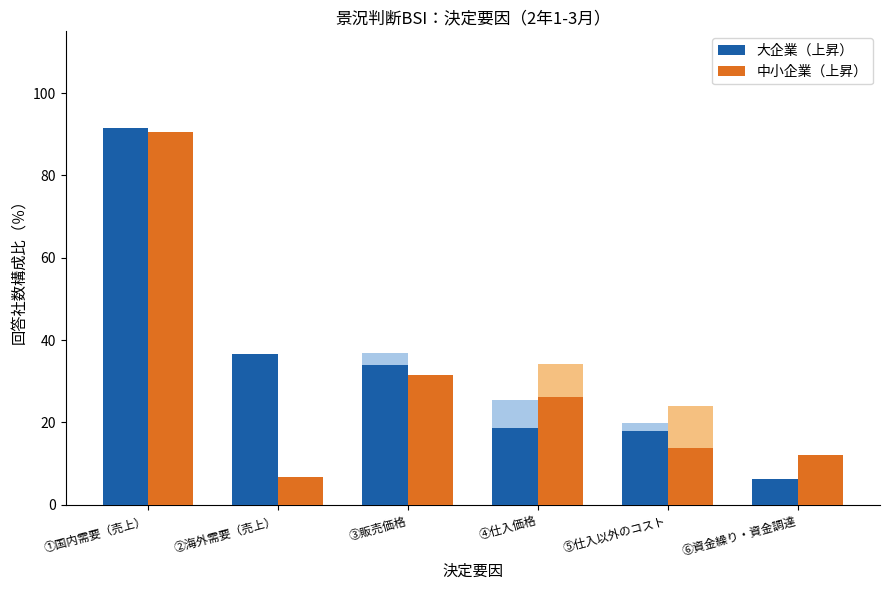

Reading right to left, list all the values displayed in this chart.

大企業（上昇）: 6.2	18.0	18.6	34.0	36.6	91.4
中小企業（上昇）: 12.1	13.7	26.2	31.5	6.8	90.6